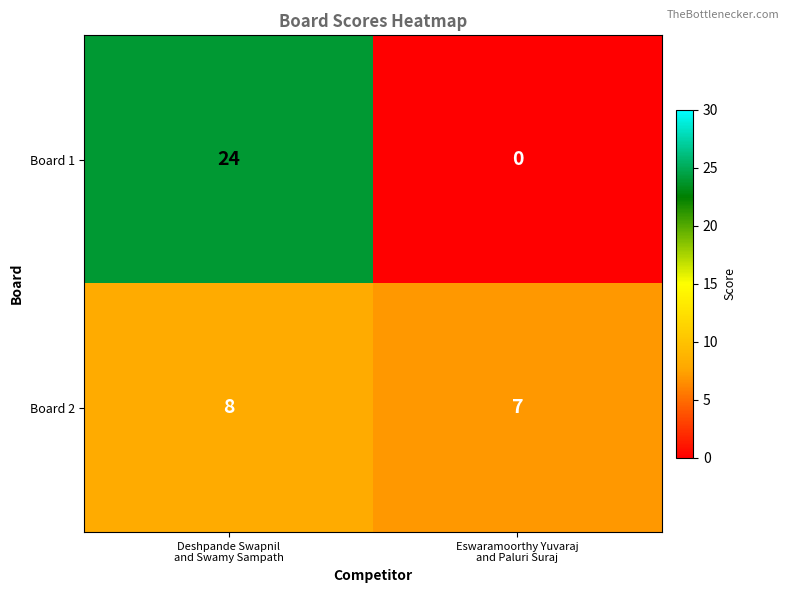

What is the greatest value displayed?

24